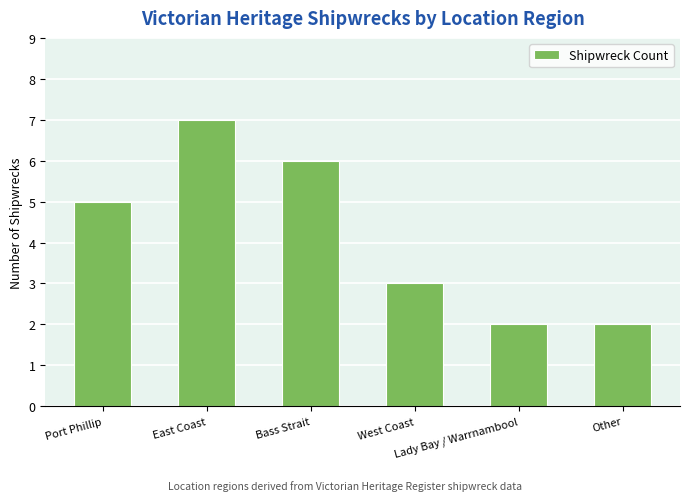

What is the maximum value shown in the chart?

7